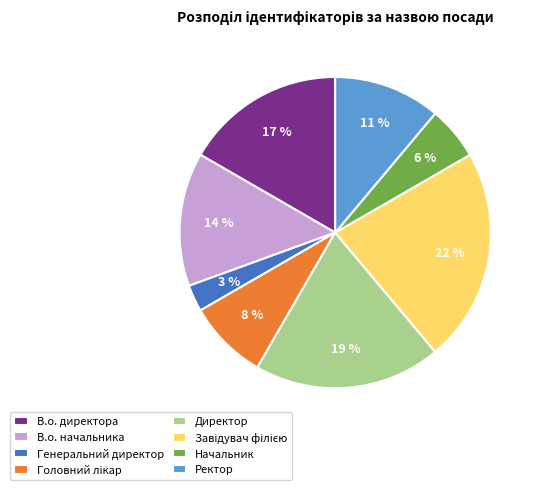

To the nearest percent, what is the difference between the Генеральний директор and Ректор slice percentages?

8%